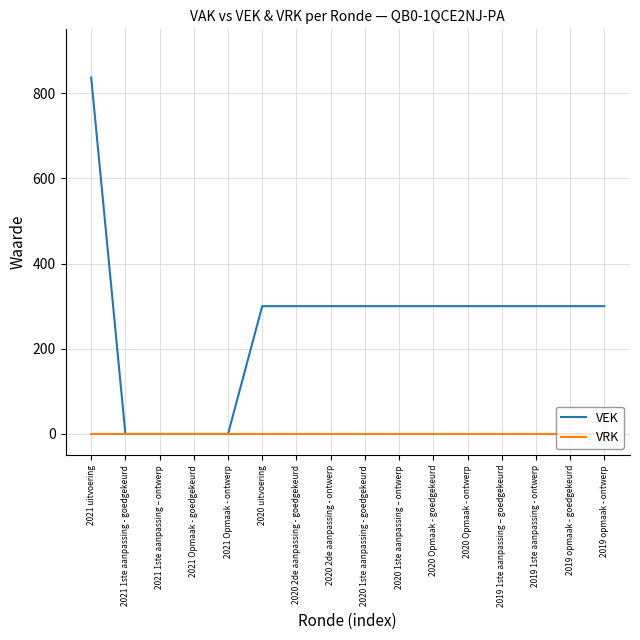

Reading left to right, list all the values displayed in this chart.

VEK: 837	0	0	0	0	300	300	300	300	300	300	300	300	300	300	300
VRK: 0	0	0	0	0	0	0	0	0	0	0	0	0	0	0	0